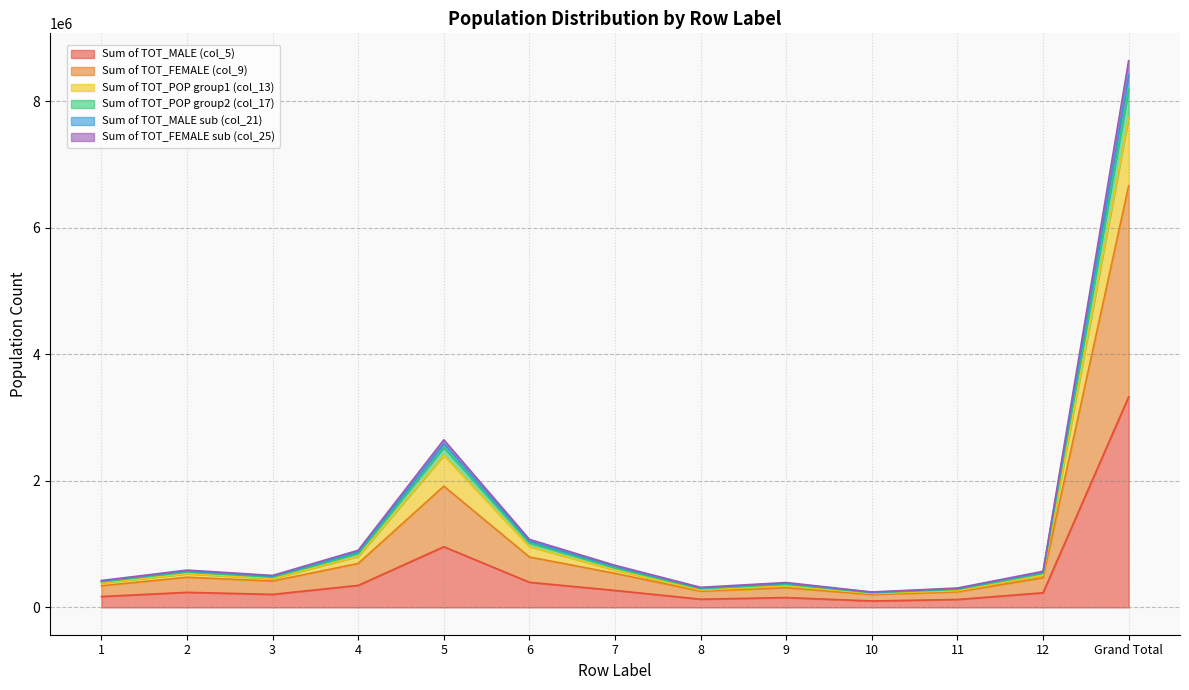

At which category does Sum of TOT_POP group2 (col_17) reach its first local valley?

3